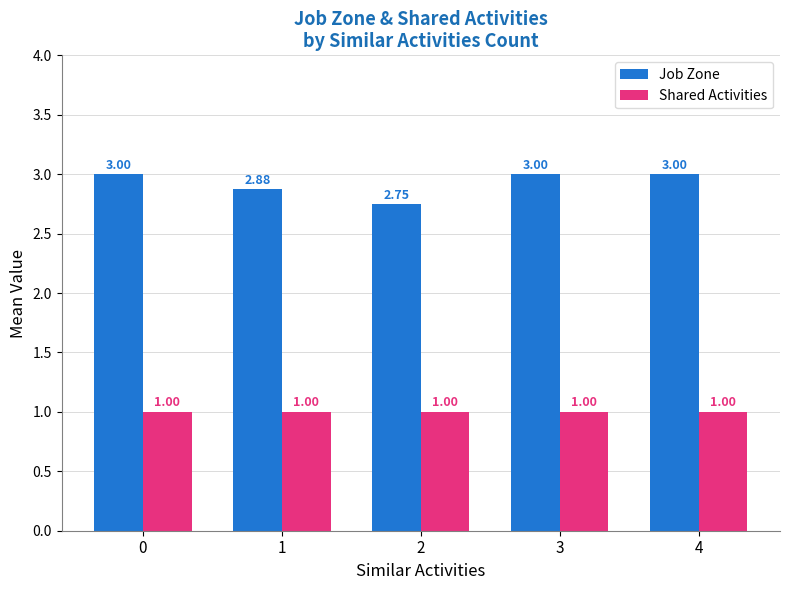

What is the sum of the Job Zone values at 4 and 0?

6.0